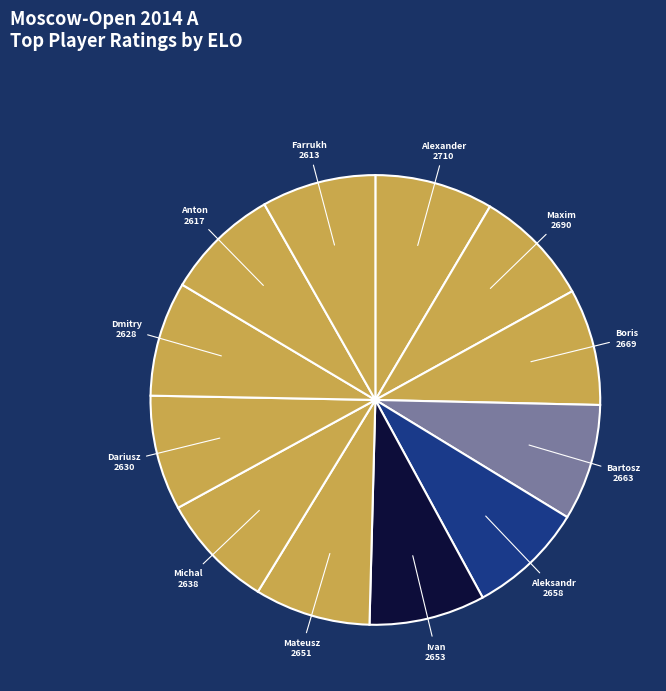

Which category has the smallest portion of the pie?

Amonatov Farrukh